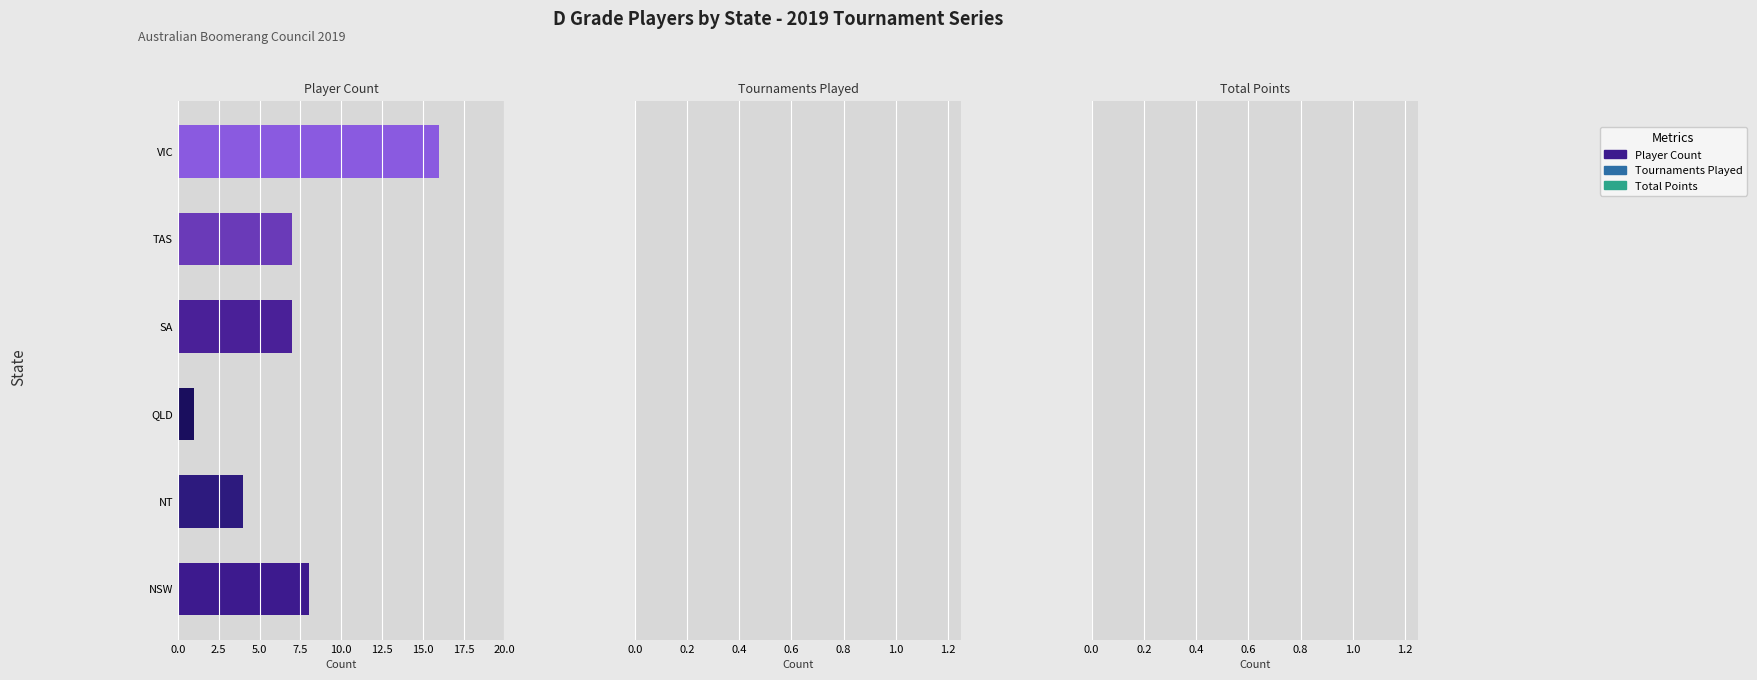

Which category has the highest value across all series?

VIC